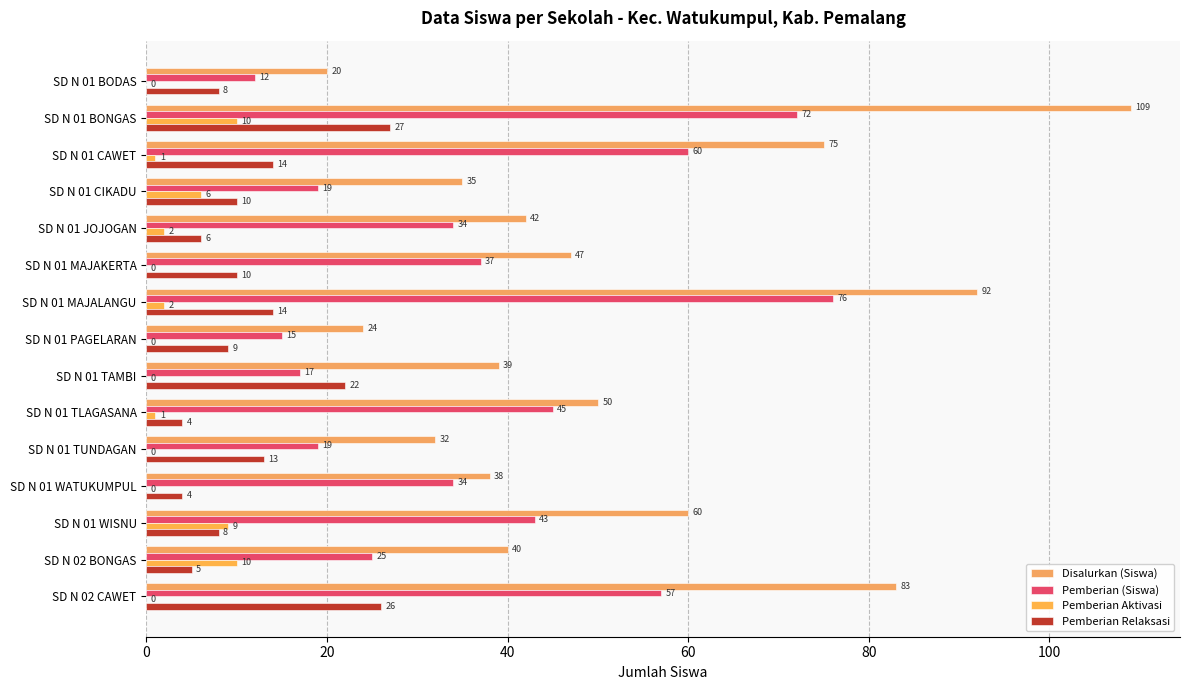

How many series are shown in this chart?

4